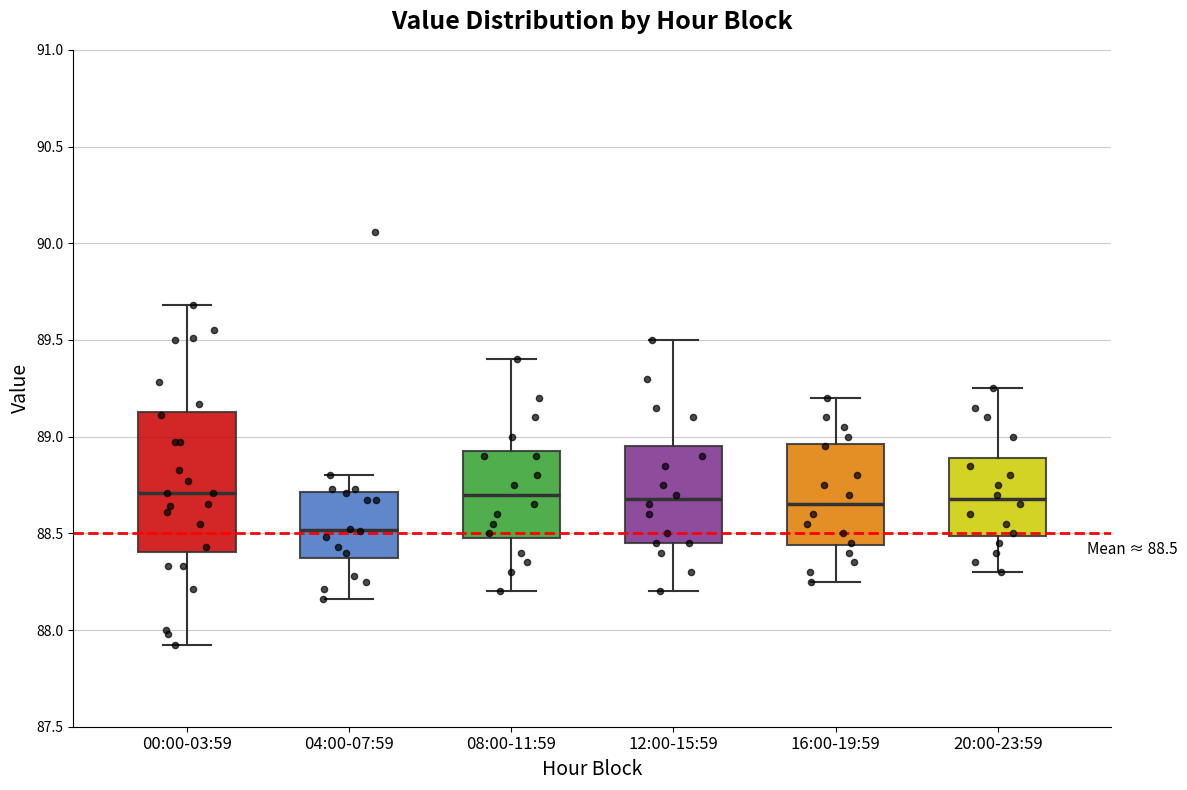

Which box is the tallest, from its lower edge to its upper edge?

00:00-03:59